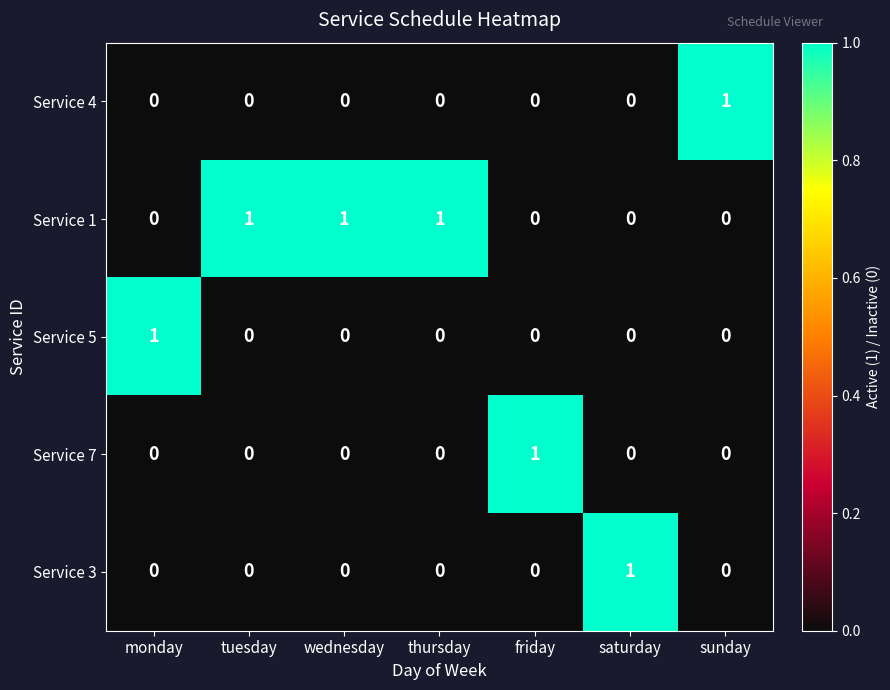

How many values in Service 1 are above zero?

3